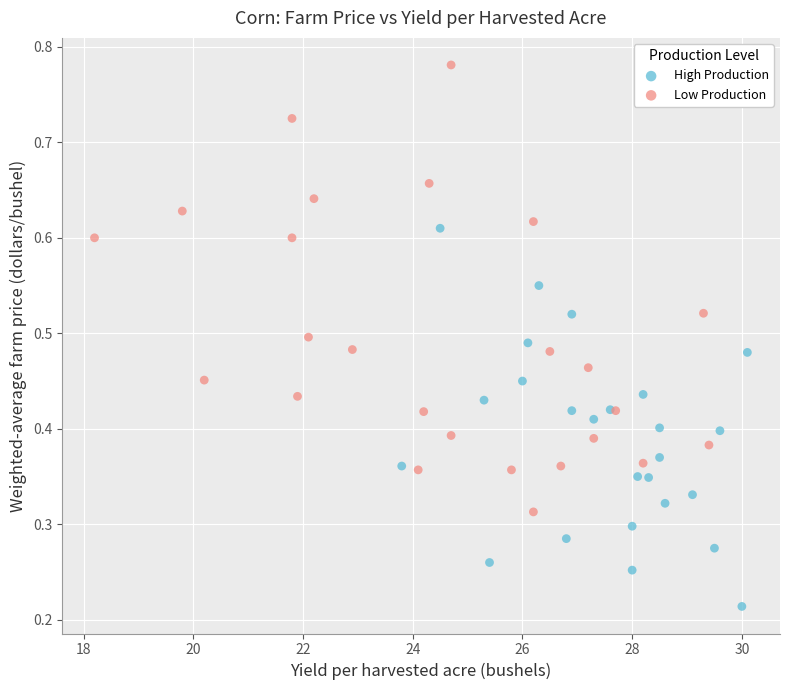

What are all the series names shown in the legend?

High Production, Low Production